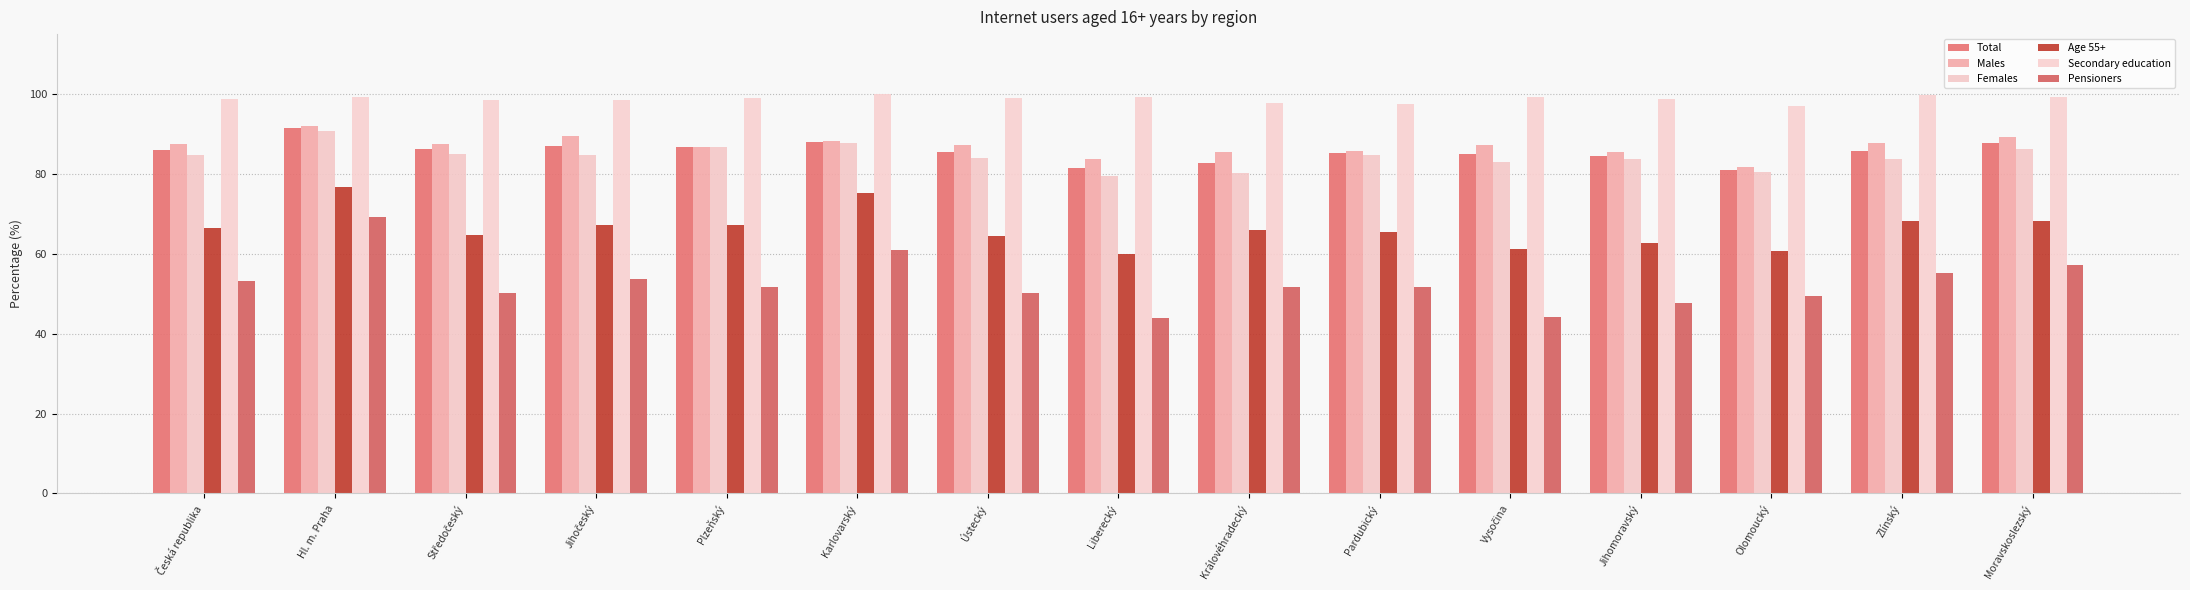

What is the label of the 7th bar from the right?

Královéhradecký